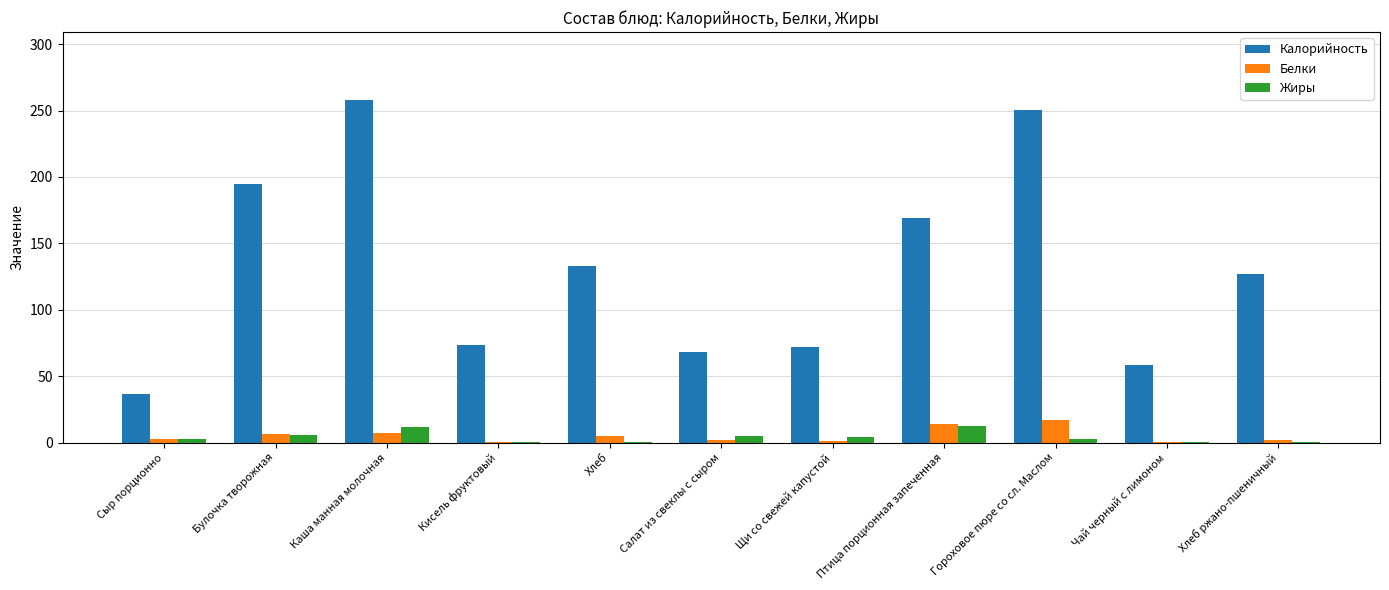

What are all the series names shown in the legend?

Калорийность, Белки, Жиры